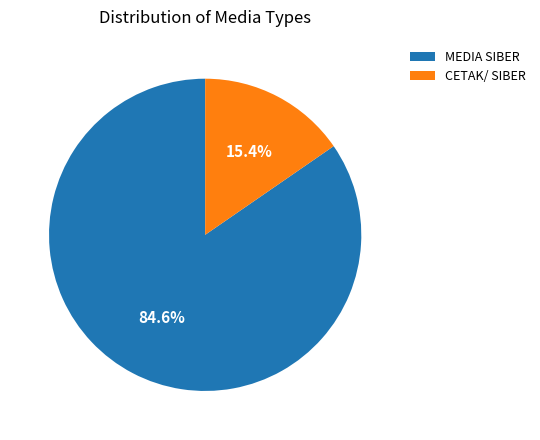

True or false: MEDIA SIBER accounts for 85% of the total.

True